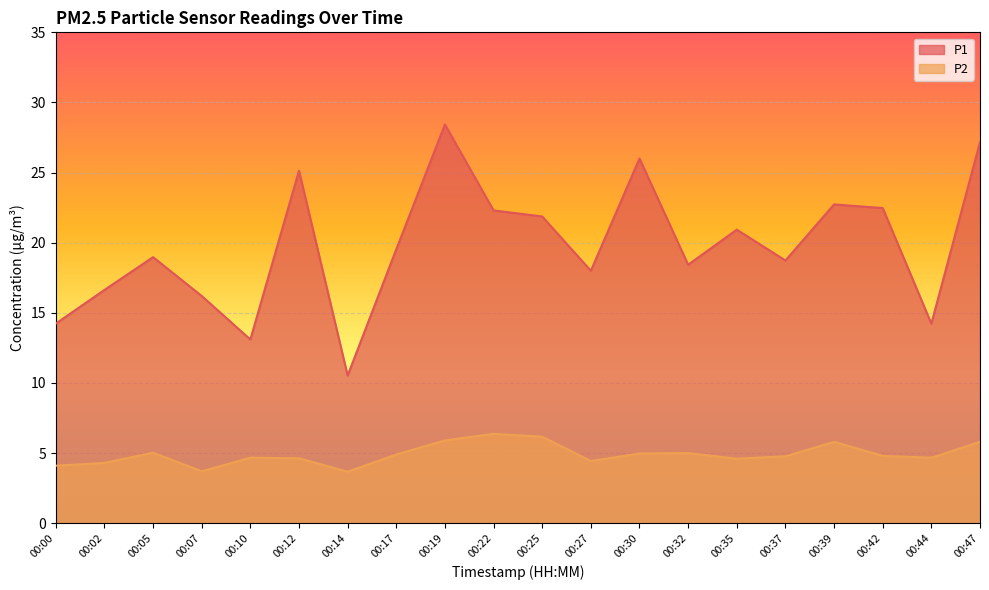

How many lines are shown in the chart?

2